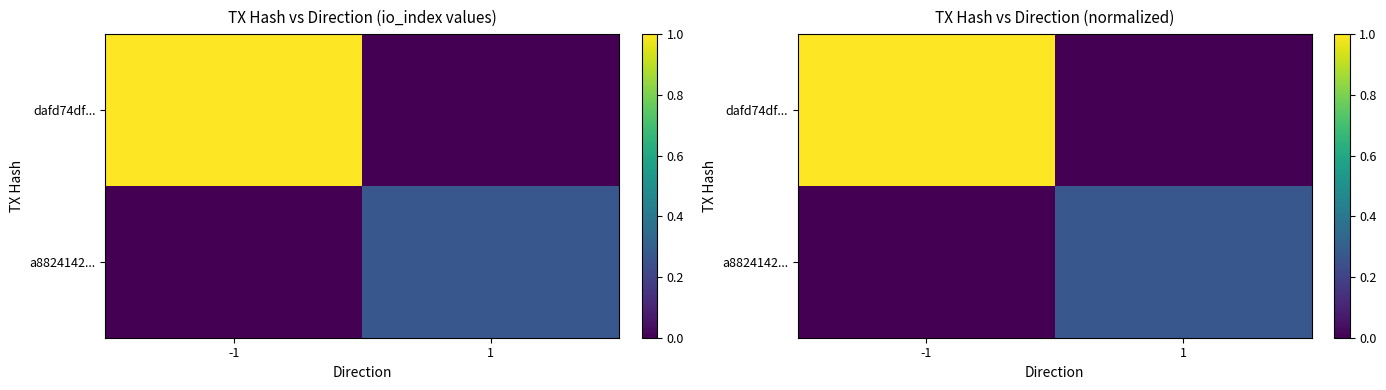

Which category has the highest value in the dafd74df... series?

-1